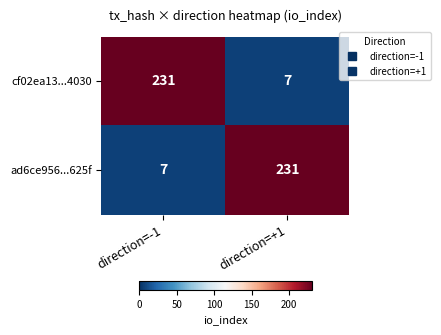

What is the difference between the highest and lowest values at direction=-1?

224